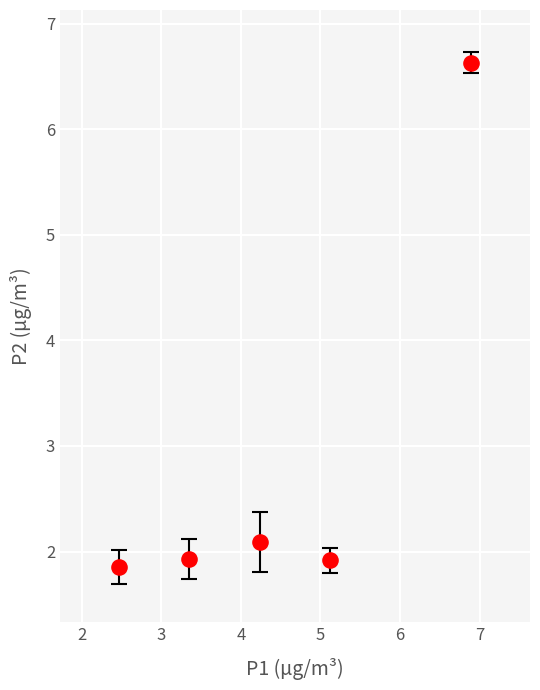

What Y value in the scatter plot is closest to 4?

2.1